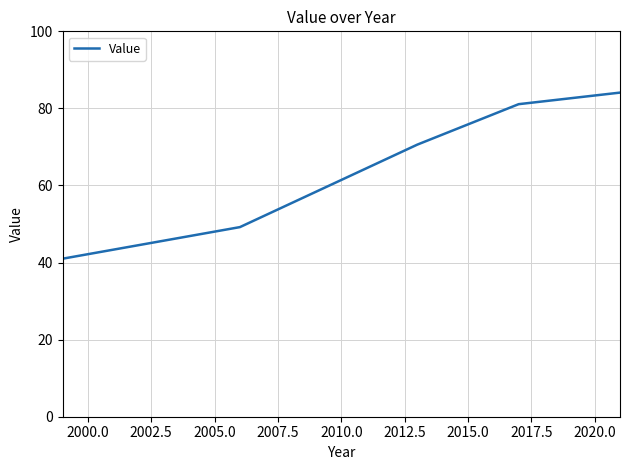

What is the greatest value displayed?

84.1